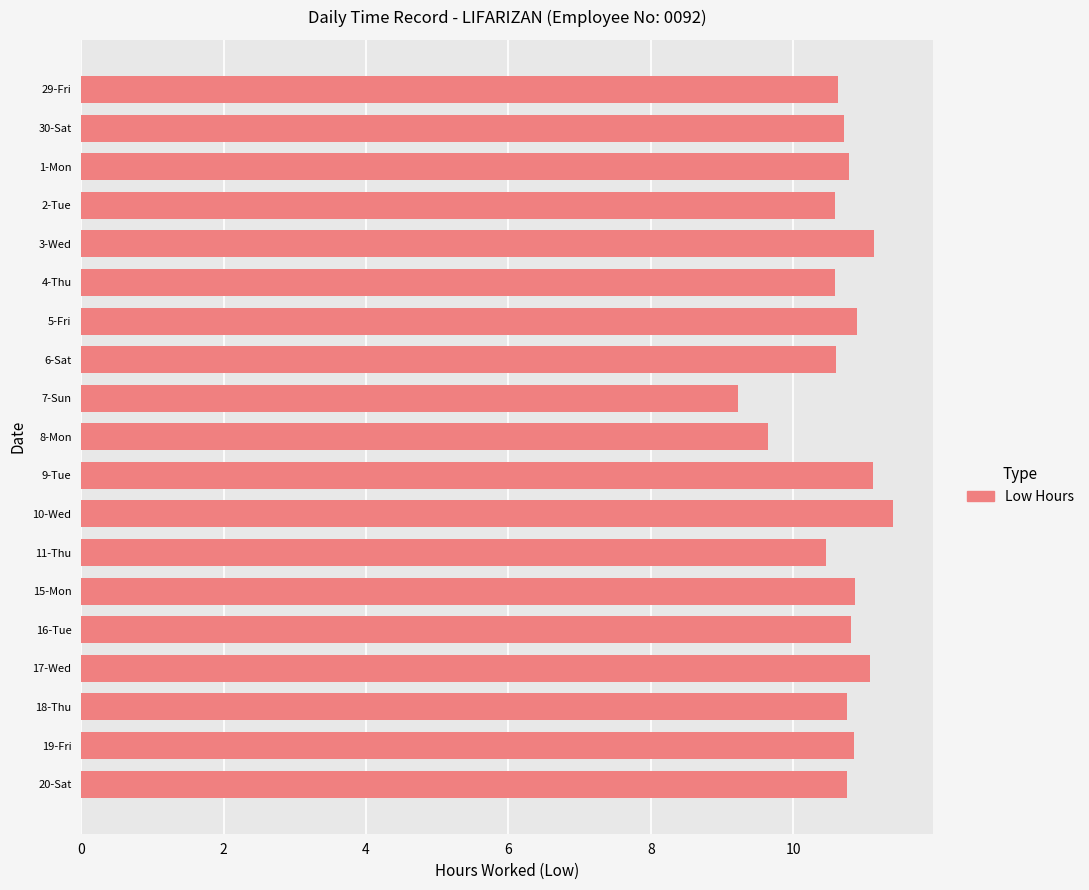

The value at 7-Sun is 12.5. True or false?

False